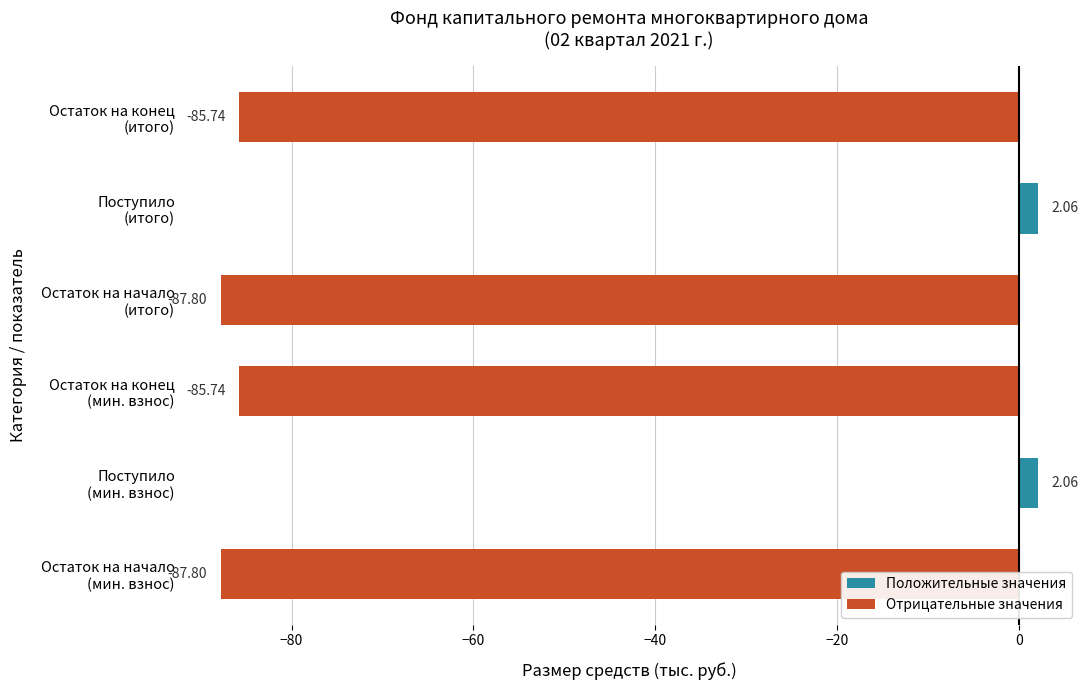

What is the average value?

-57.2